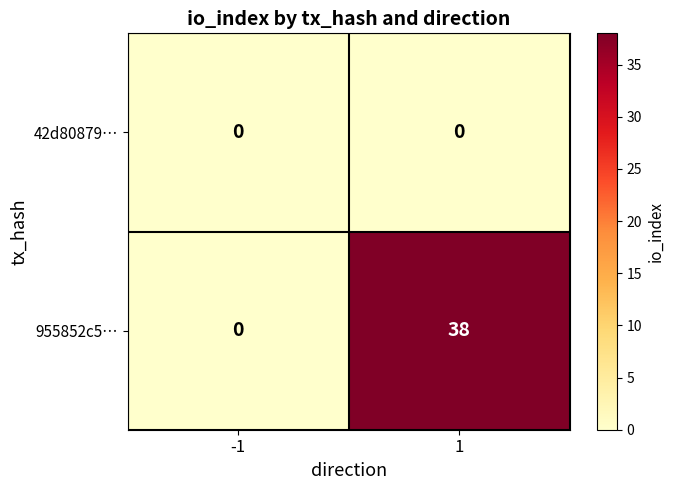

Which series has the widest spread of values?

955852c5…